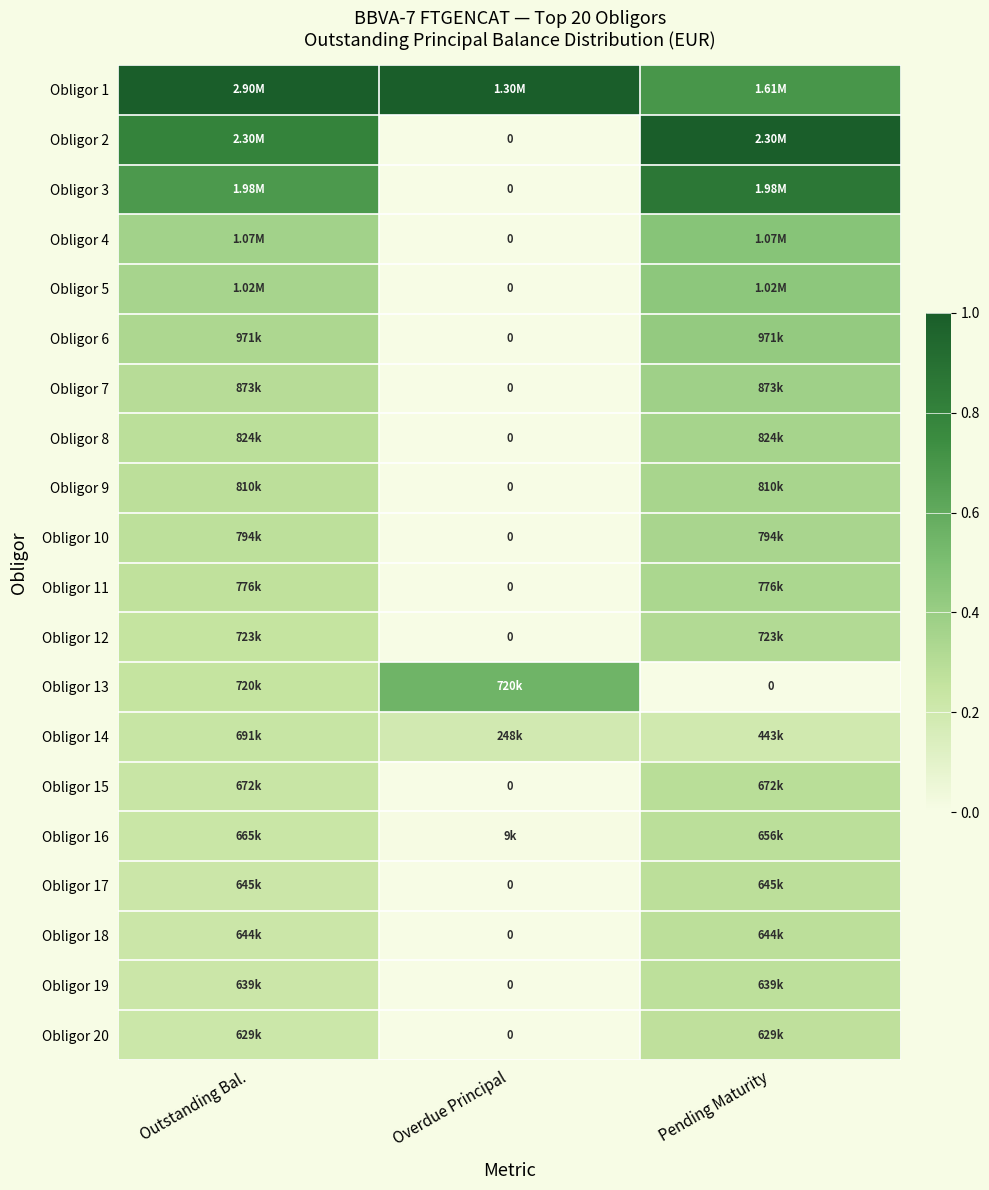

What is the spread (max minus min) of values at Pending Maturity?

1.0